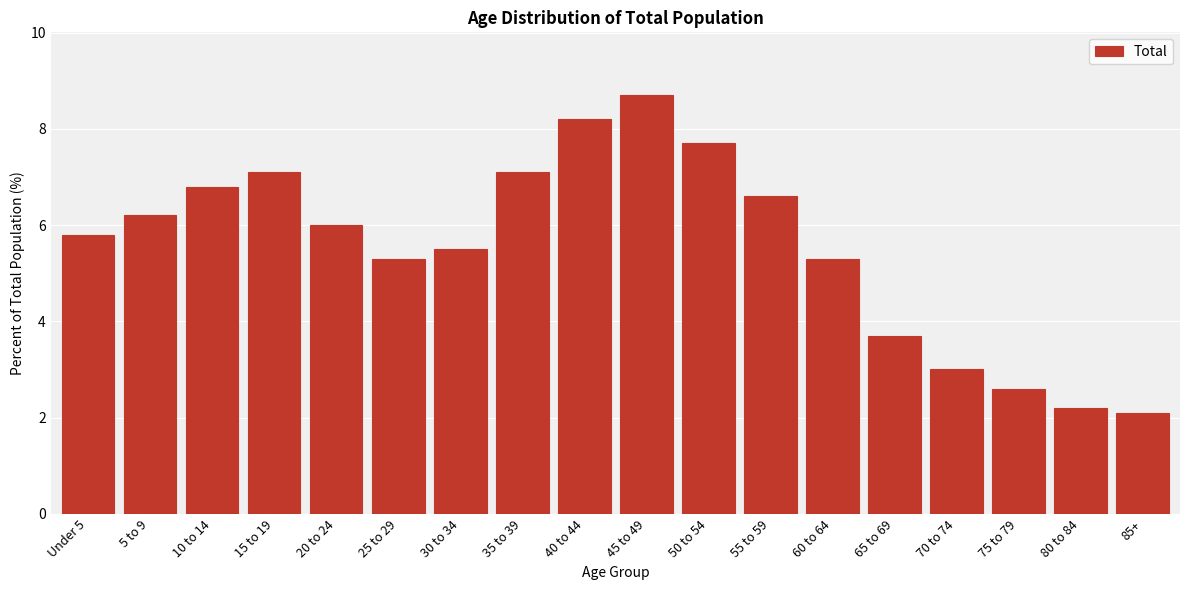

Reading right to left, transcribe all the data shown in this chart.

2.1	2.2	2.6	3.0	3.7	5.3	6.6	7.7	8.7	8.2	7.1	5.5	5.3	6.0	7.1	6.8	6.2	5.8